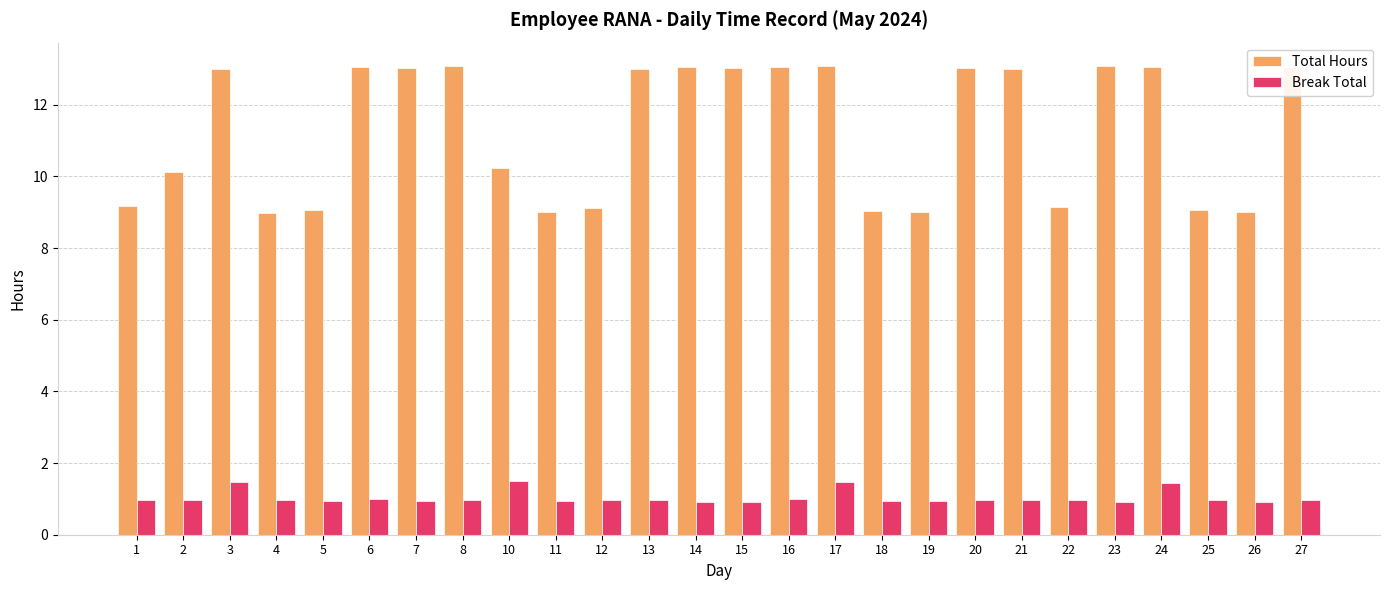

What are all the series names shown in the legend?

Total Hours, Break Total